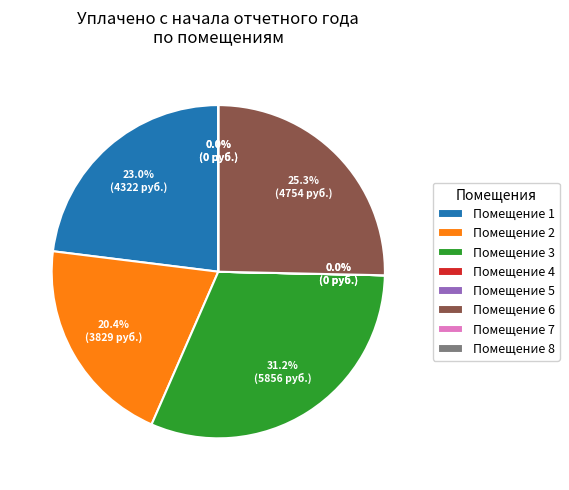

Count the number of slices in the pie.

8